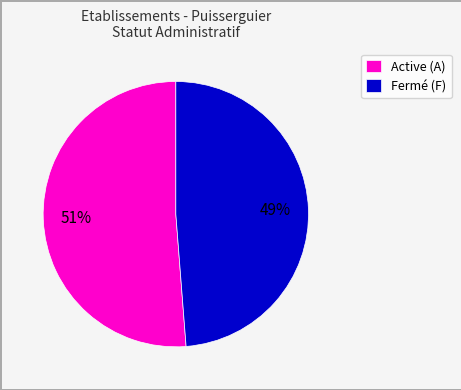

Which category has the biggest portion of the pie?

Active (A)